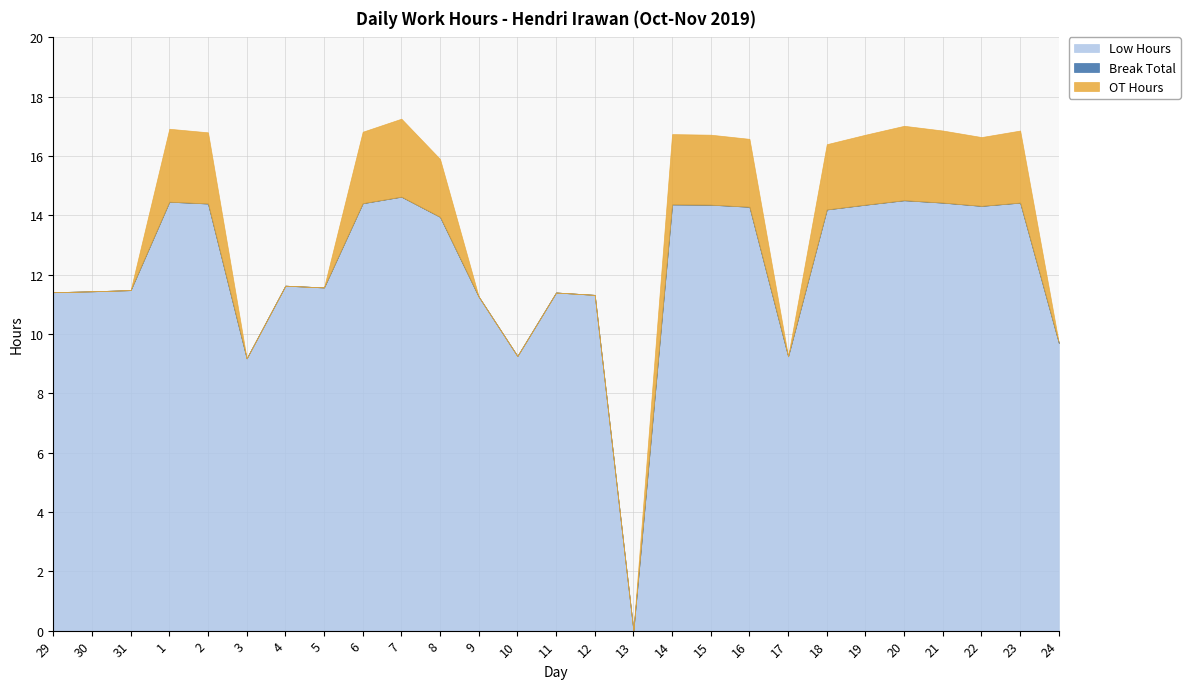

Between 20 and 24, which is larger?

20